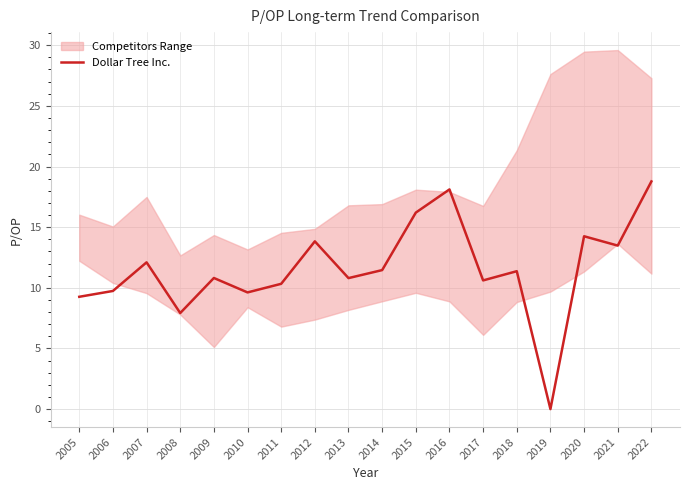

Which category has the lowest value across all series?

2019